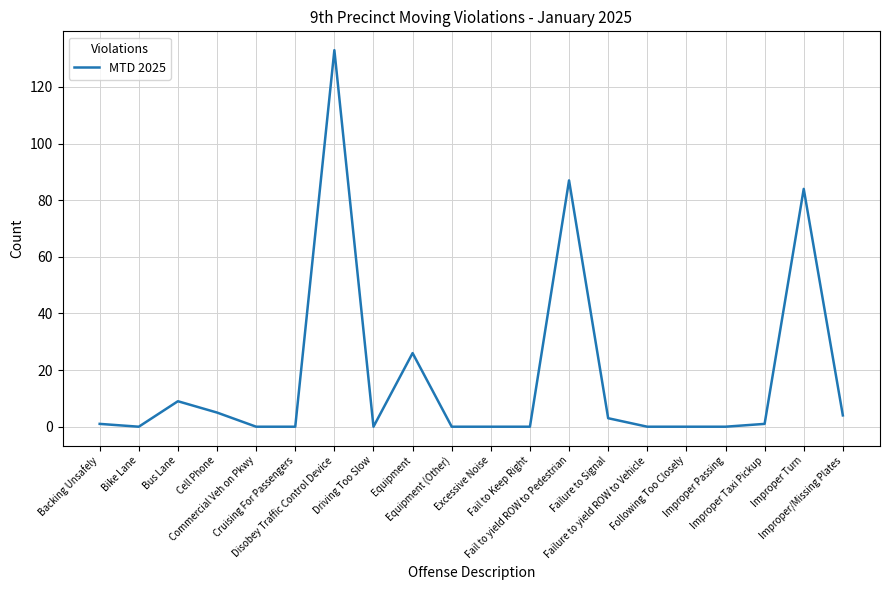

Reading right to left, extract all data points from this chart.

4	84	1	0	0	0	3	87	0	0	0	26	0	133	0	0	5	9	0	1